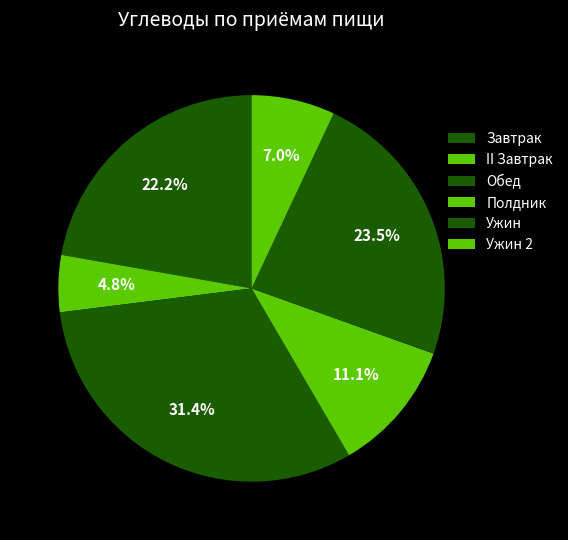

Count the number of slices in the pie.

6